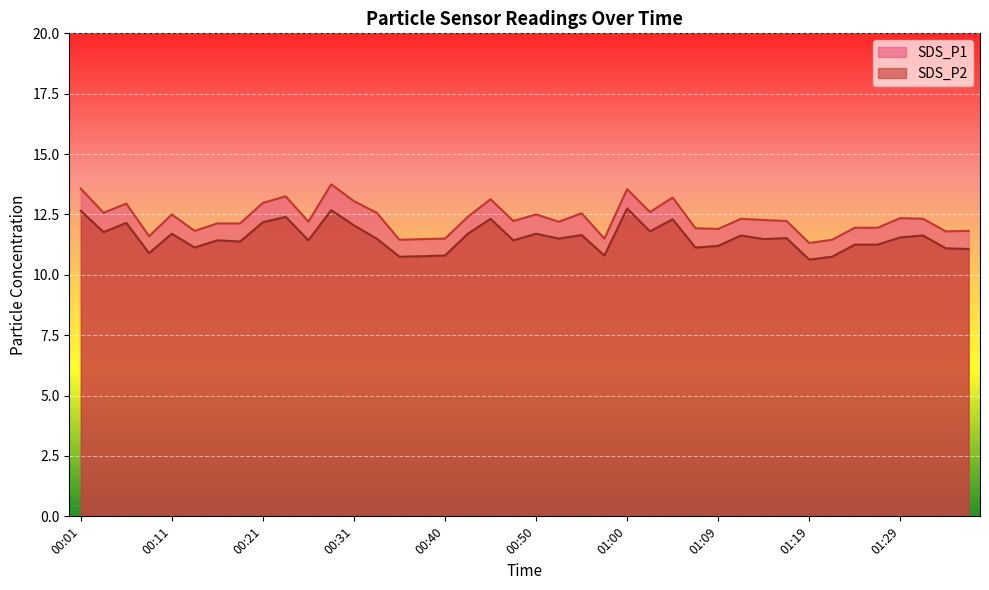

Which series has the largest total across all categories?

SDS_P1